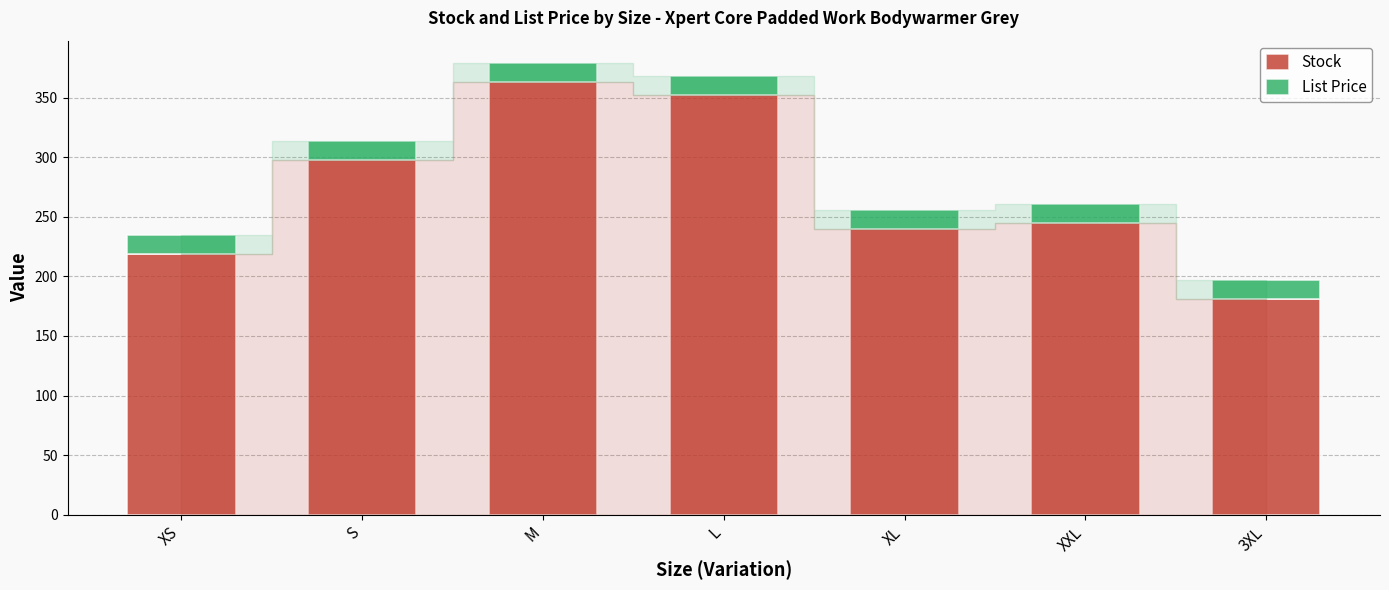

Is it true that Stock equals 120.7 at S?

False